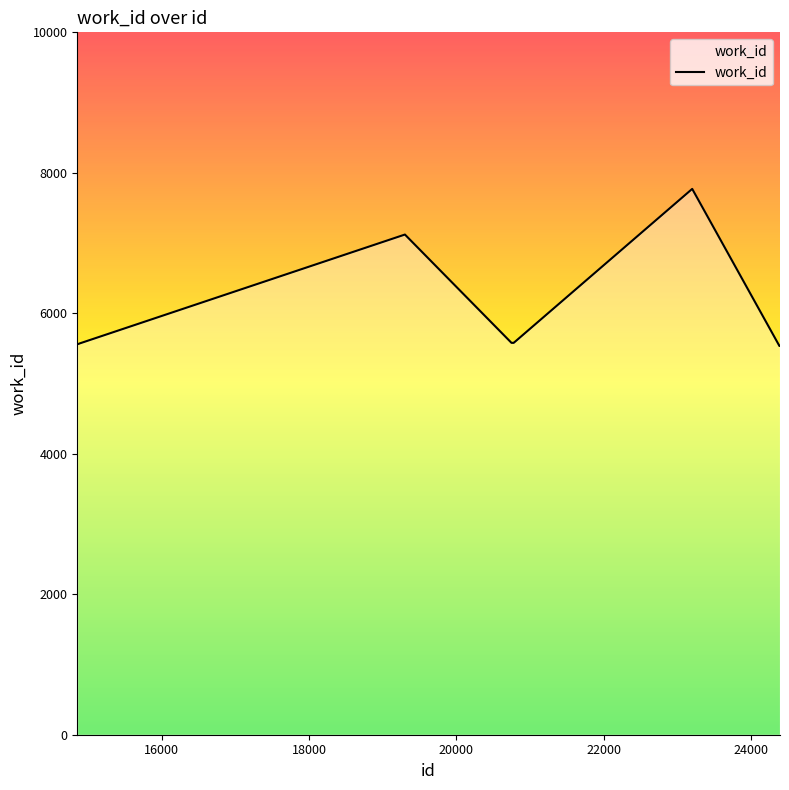

What is the difference between the maximum and minimum values?

2236